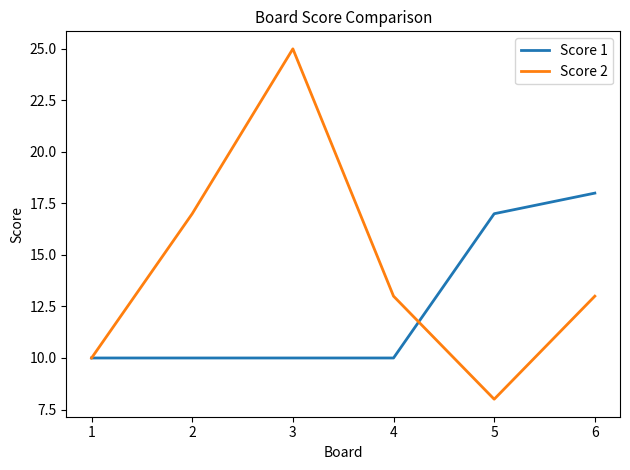

True or false: Score 2 has a value of 13 at 6.

True